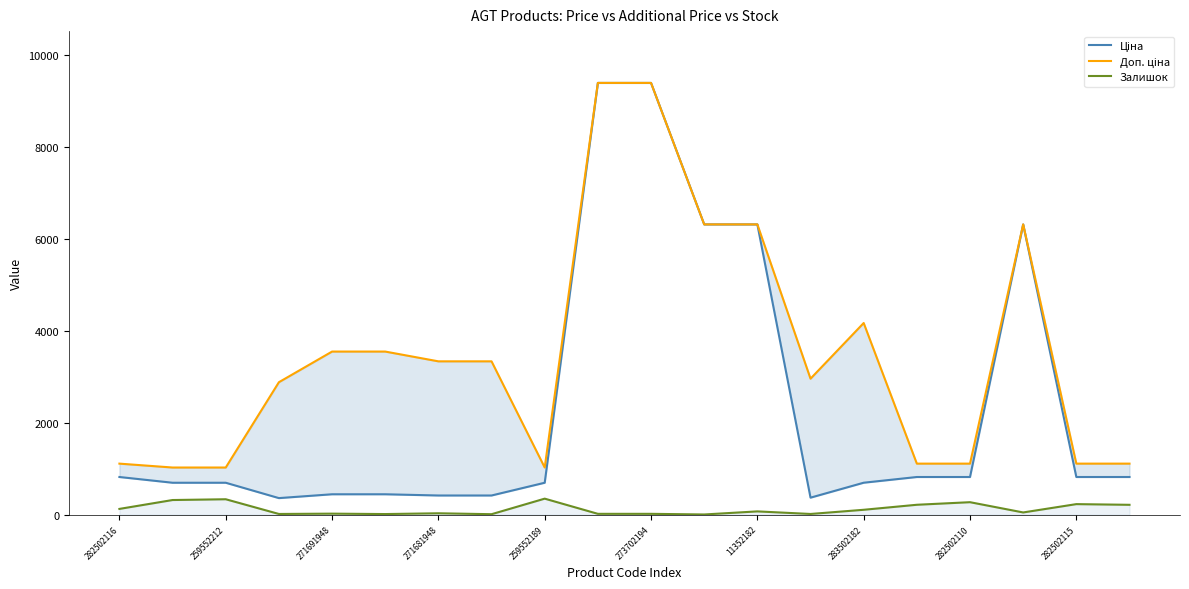

Rank the series at 282502110 from highest to lowest value.

Доп. ціна, Ціна, Залишок